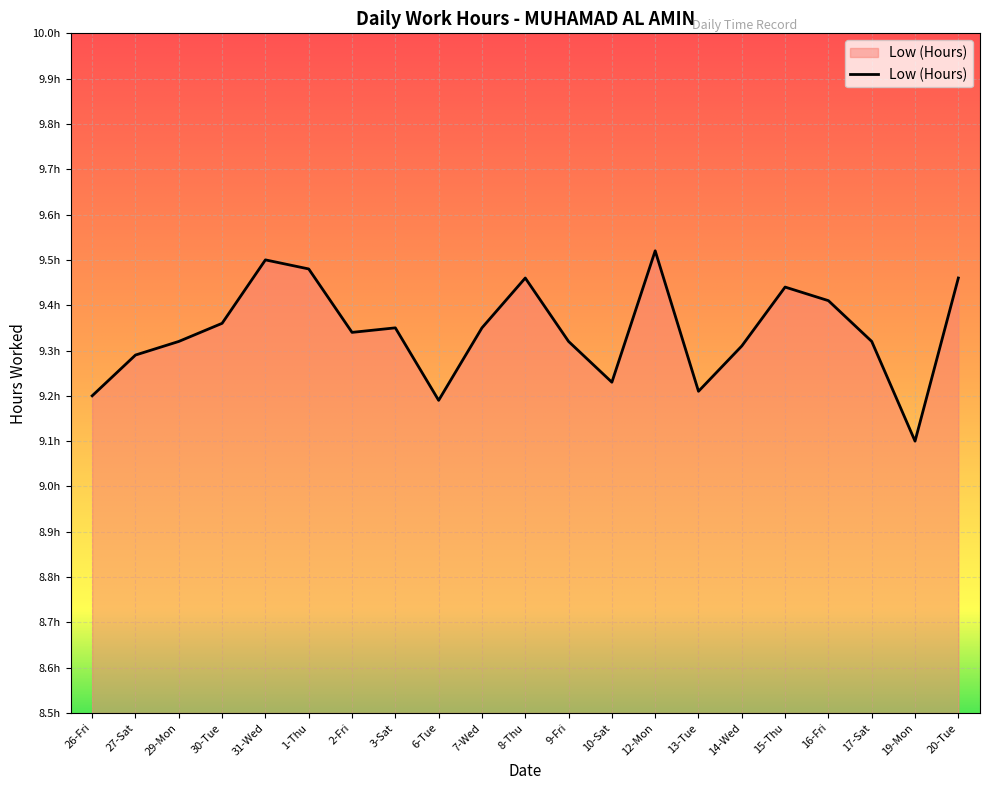

The value at 2-Fri is 9.3. True or false?

True